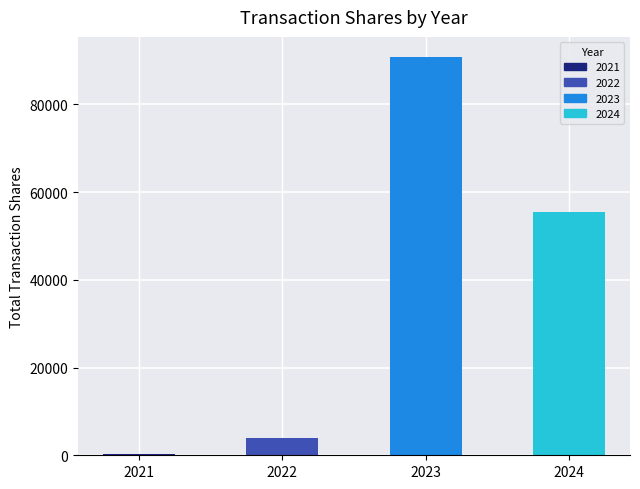

Reading left to right, extract all data points from this chart.

2021=343	2022=3953	2023=90813	2024=55473